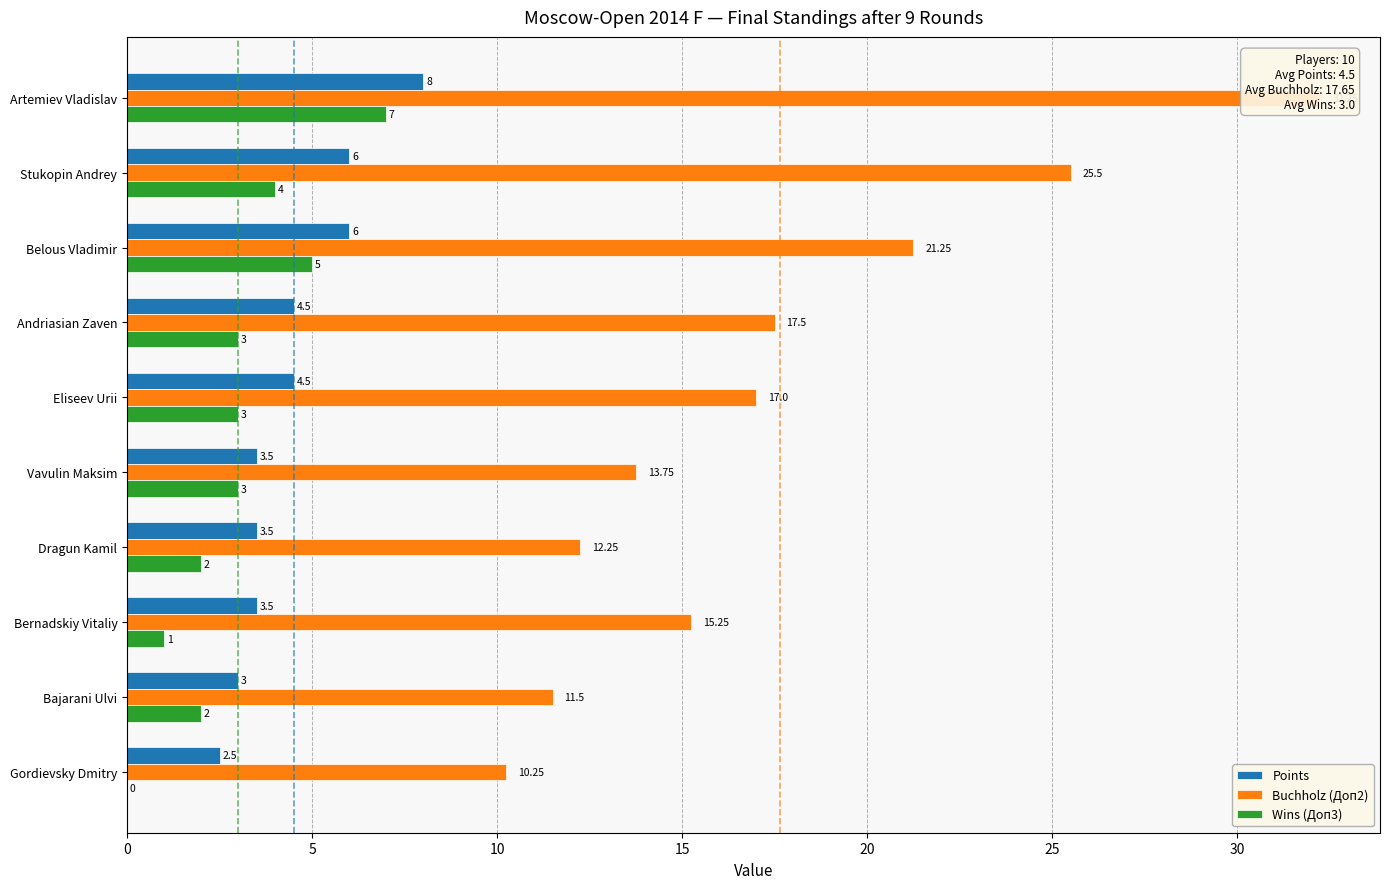

What are all the series names shown in the legend?

Points, Buchholz (Доп2), Wins (Доп3)